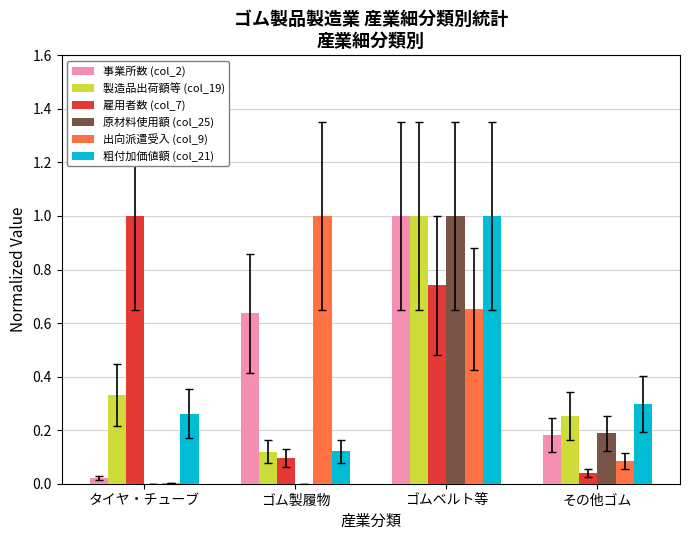

Is it true that 事業所数 (col_2) equals 0.2 at その他ゴム?

True